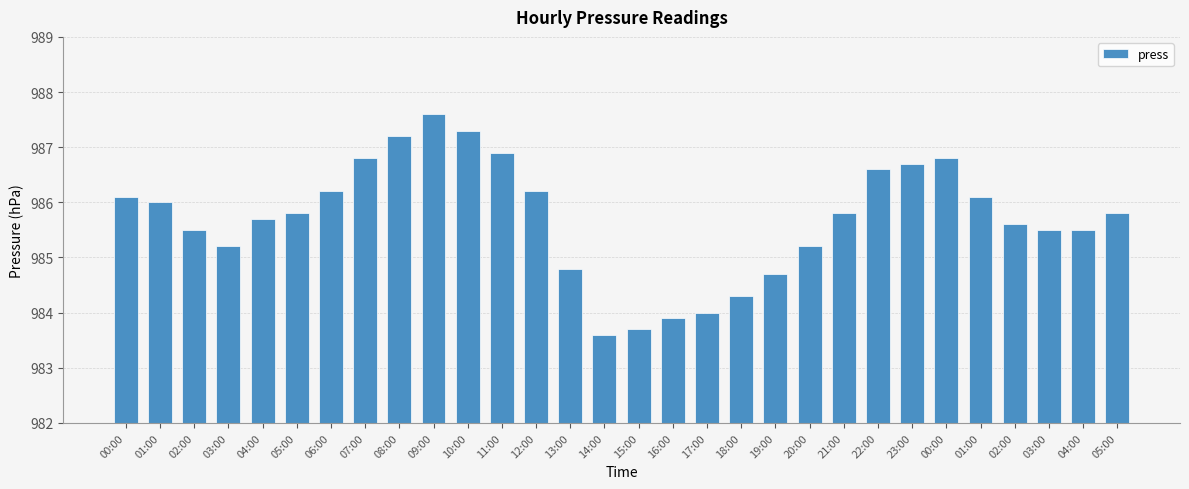

Is it true that the value at 19:00 is 463.4?

False